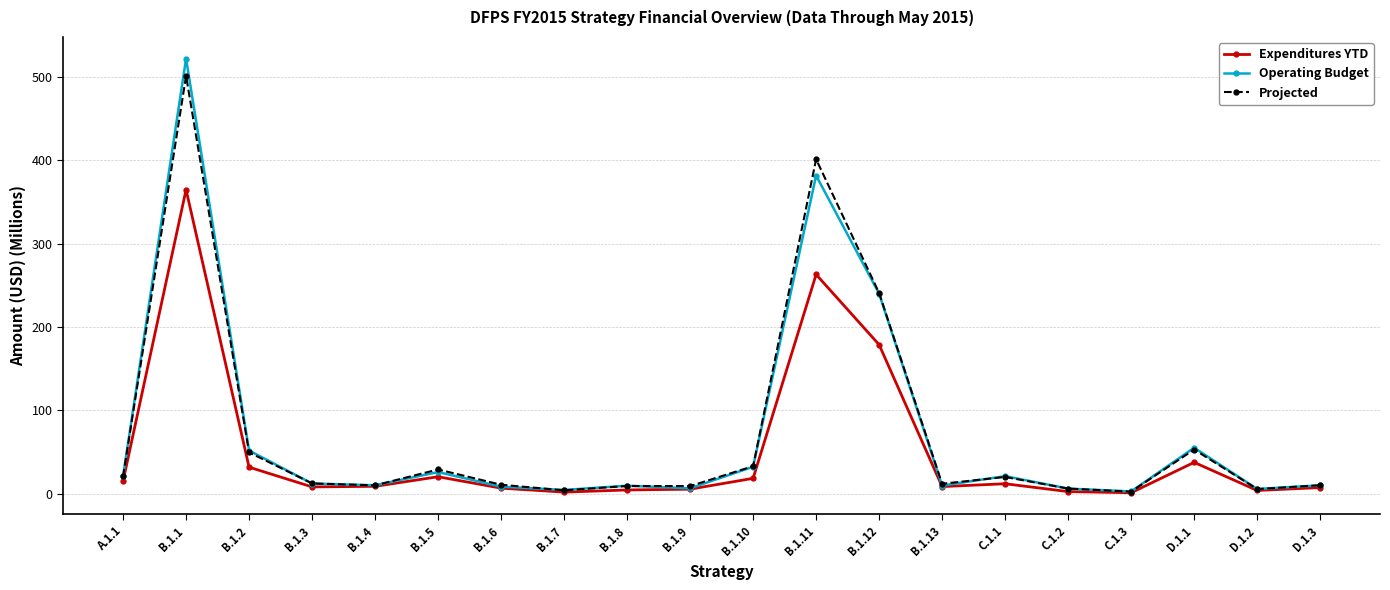

The value of Projected at B.1.10 is 32.9. True or false?

True